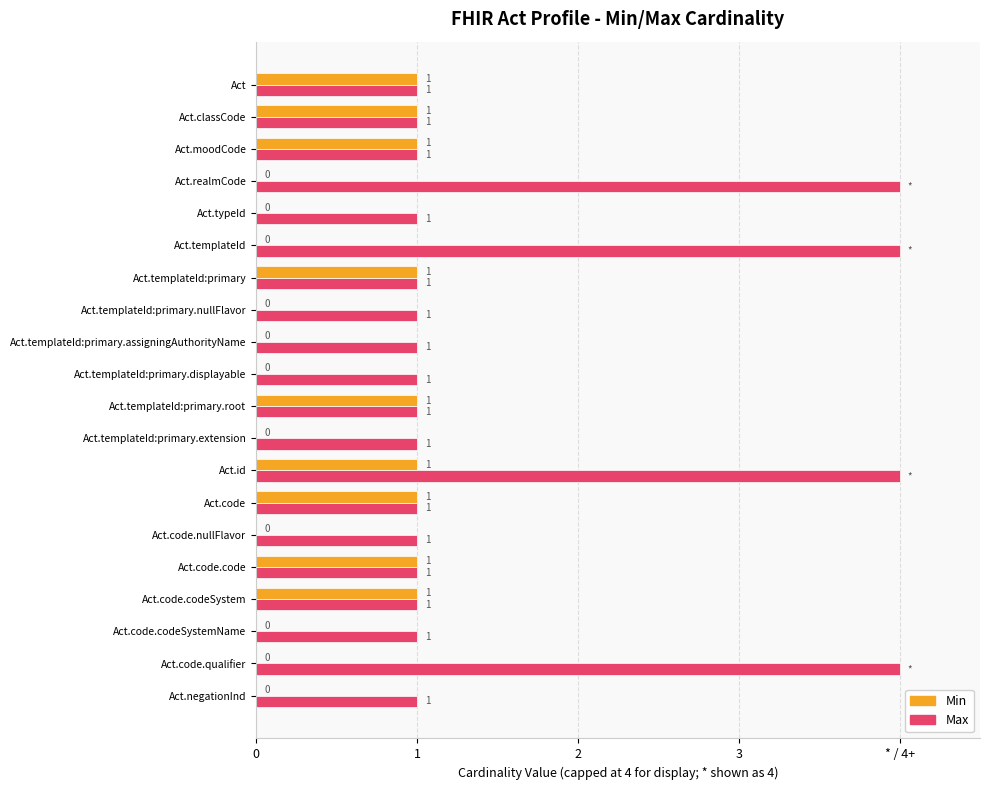

What are all the series names shown in the legend?

Min, Max